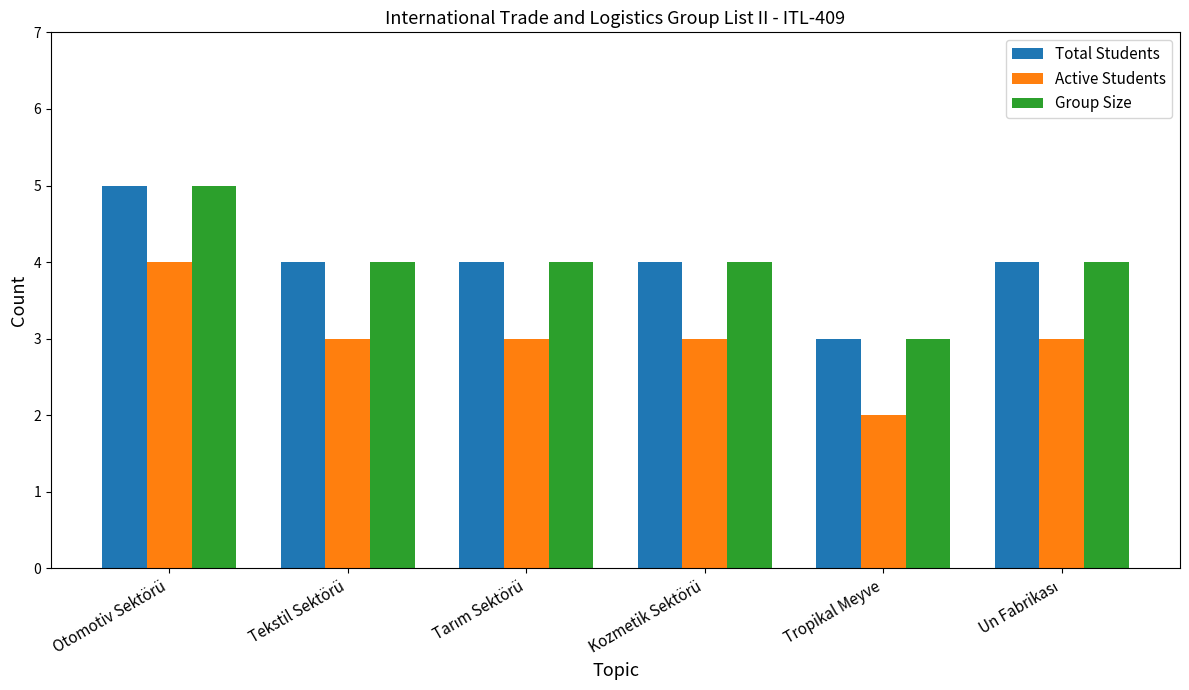

What is the average value of the Group Size series?

4